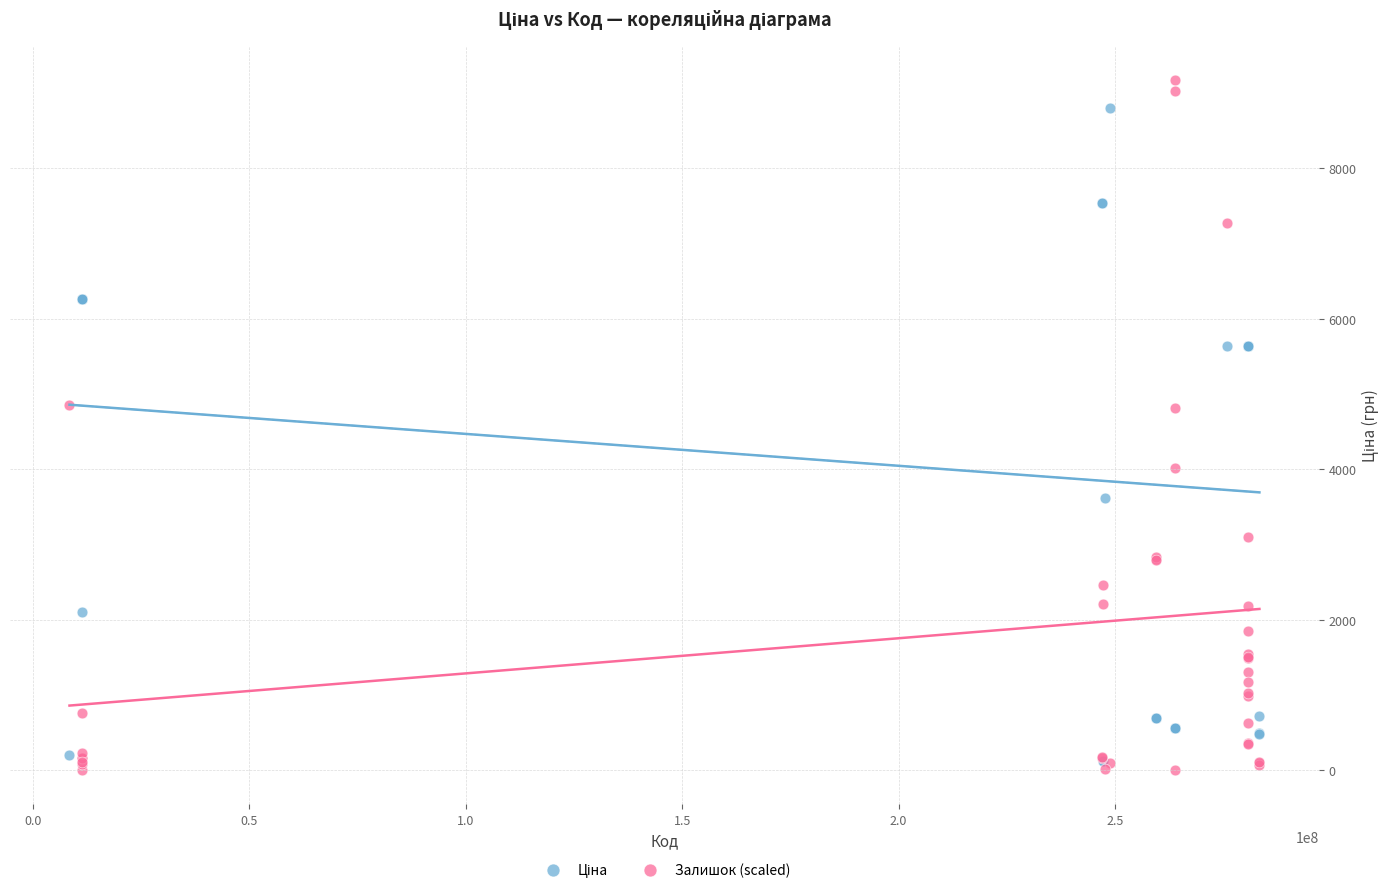

Which series has the widest spread of Y values?

Залишок (scaled)